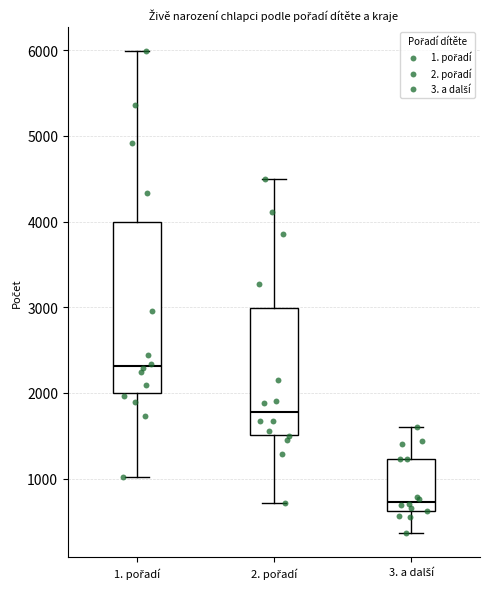

Where does the lower whisker of the box for 1. pořadí end on the y-axis? The values are not printed on the chart, so give them approximately, as read against the axis.

1000